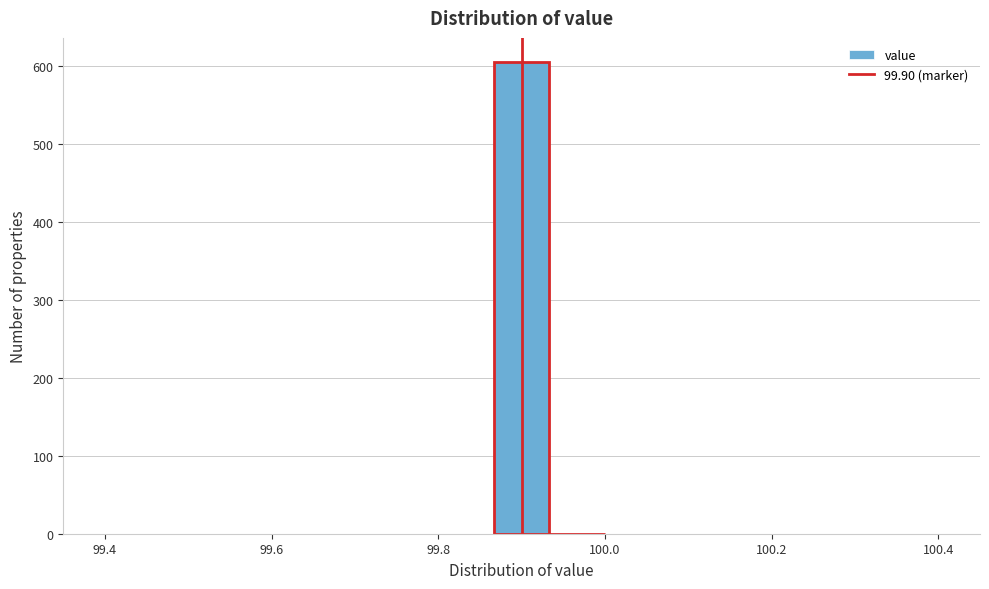

Read against the x-axis, roughly where is the centre of the tallest bar?

99.90